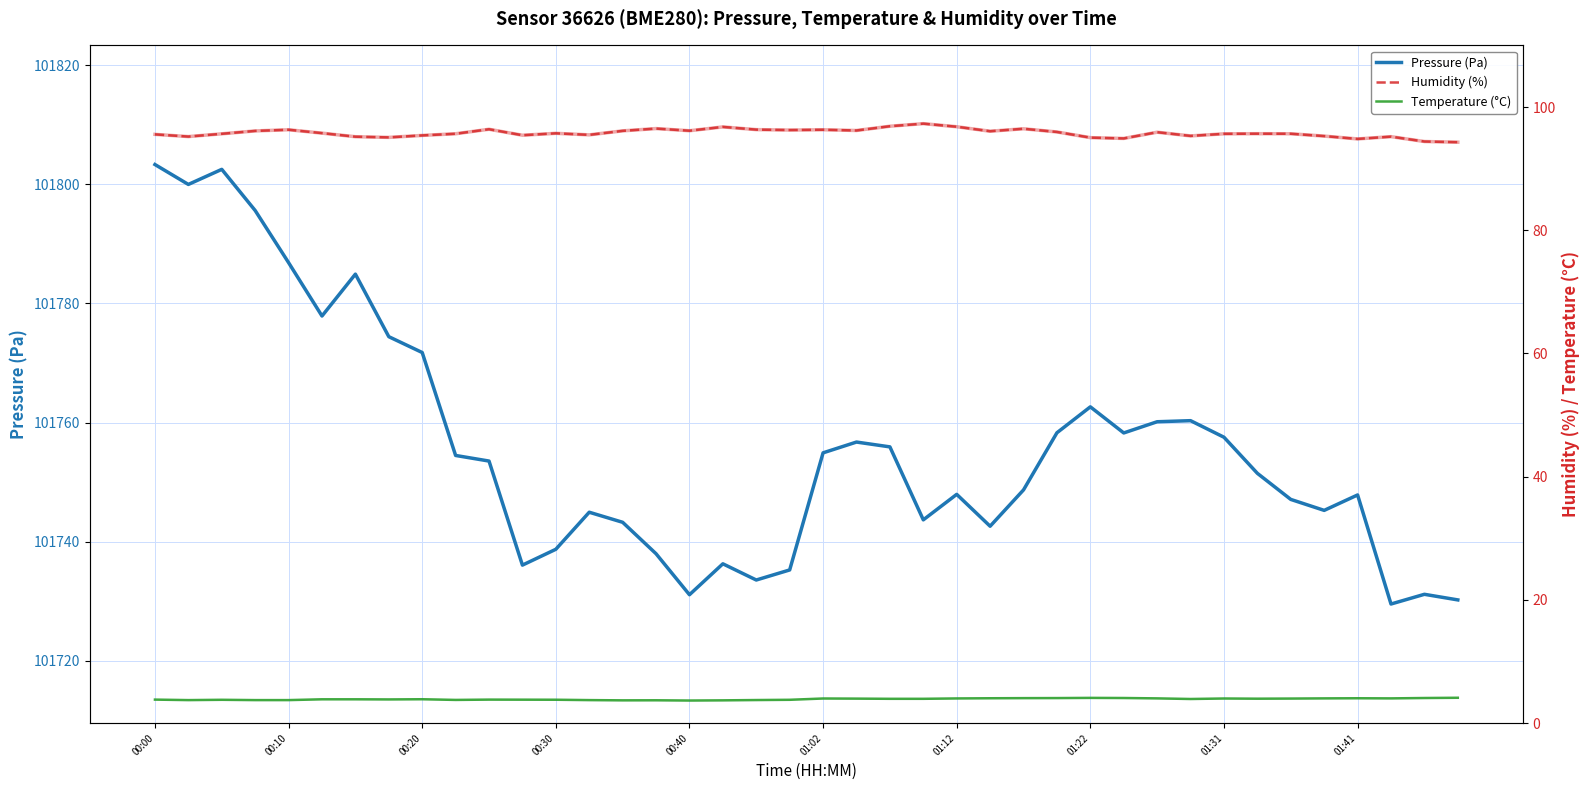

What is the minimum value shown in the chart?

3.7